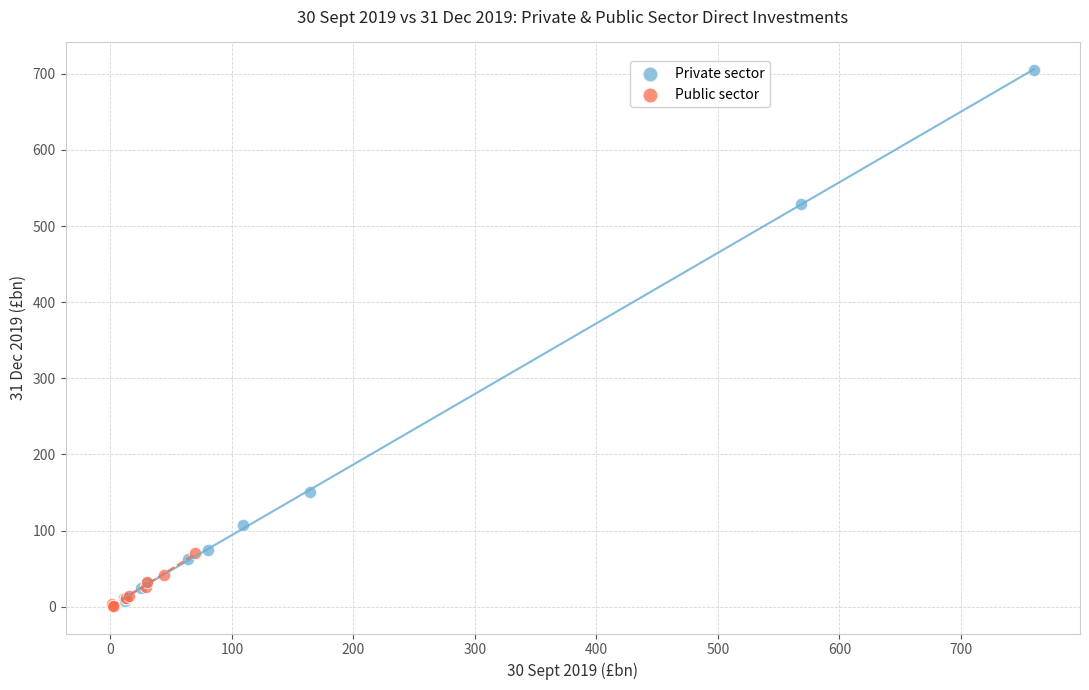

Which series contains the highest Y value?

Private sector